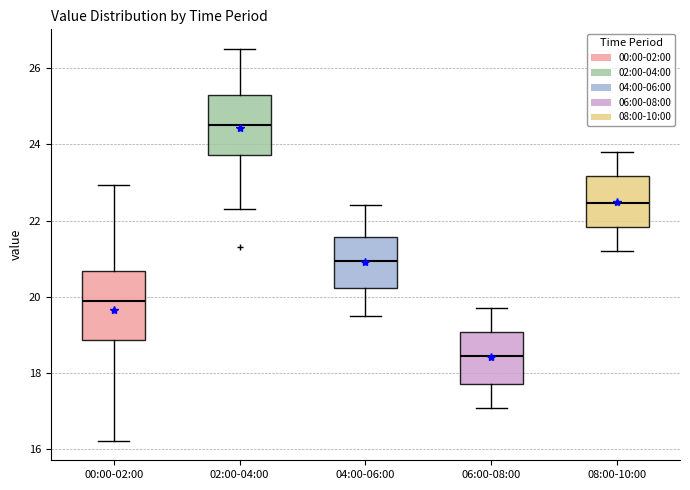

Reading left to right, read every box against the y-axis: the position of its median line, the range the box covers, and the ends of its whiskers. The values are not printed on the chart, so give them approximately, as read against the axis.

00:00-02:00: median 20.0, box 18.8 to 20.6, whiskers 16.2 to 23.0
02:00-04:00: median 24.6, box 23.8 to 25.2, whiskers 22.4 to 26.6
04:00-06:00: median 21.0, box 20.2 to 21.6, whiskers 19.6 to 22.4
06:00-08:00: median 18.4, box 17.8 to 19.0, whiskers 17.2 to 19.8
08:00-10:00: median 22.4, box 21.8 to 23.2, whiskers 21.2 to 23.8